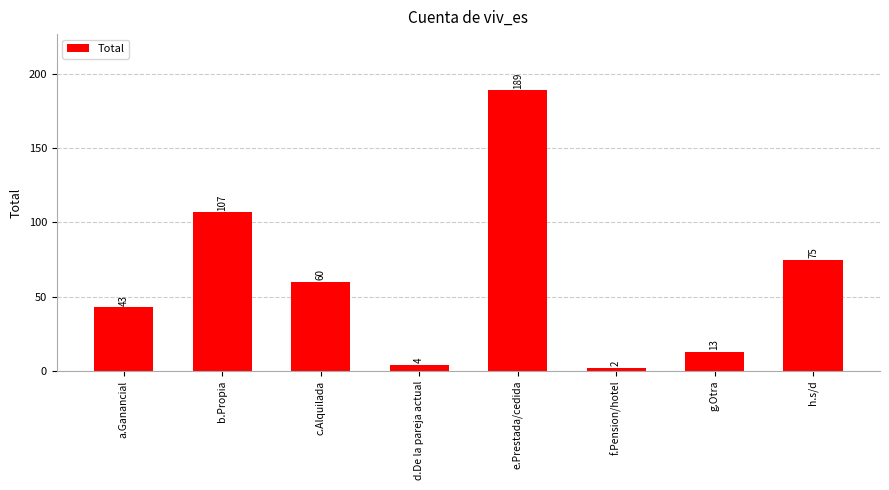

At which category does the chart reach its minimum across all series?

f.Pension/hotel